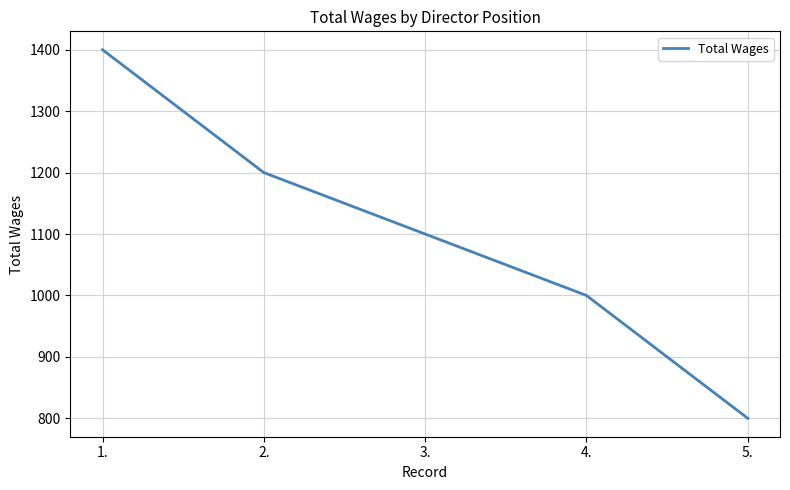

What is the change in value from 1. to 5.?

-600